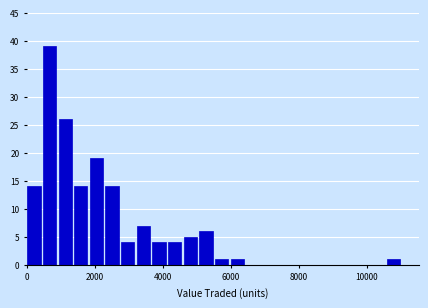

Around what value on the x-axis is the tallest bar? Give the approximate position of its centre, as read against the axis.

600